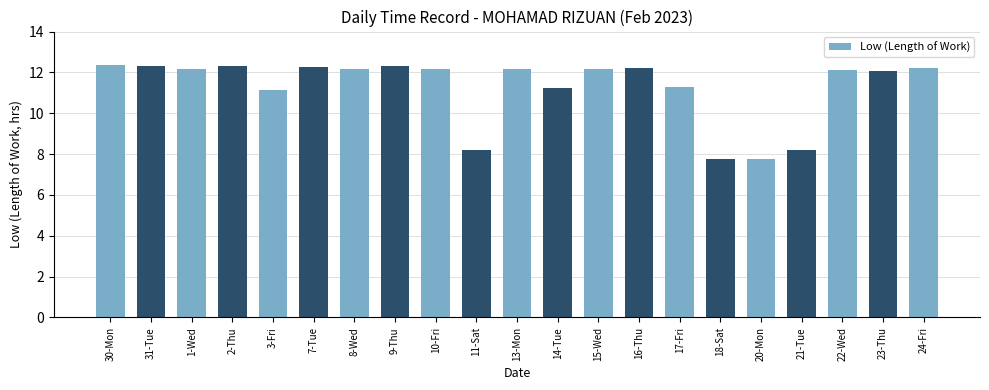

What is the difference between the maximum and minimum values?

4.6